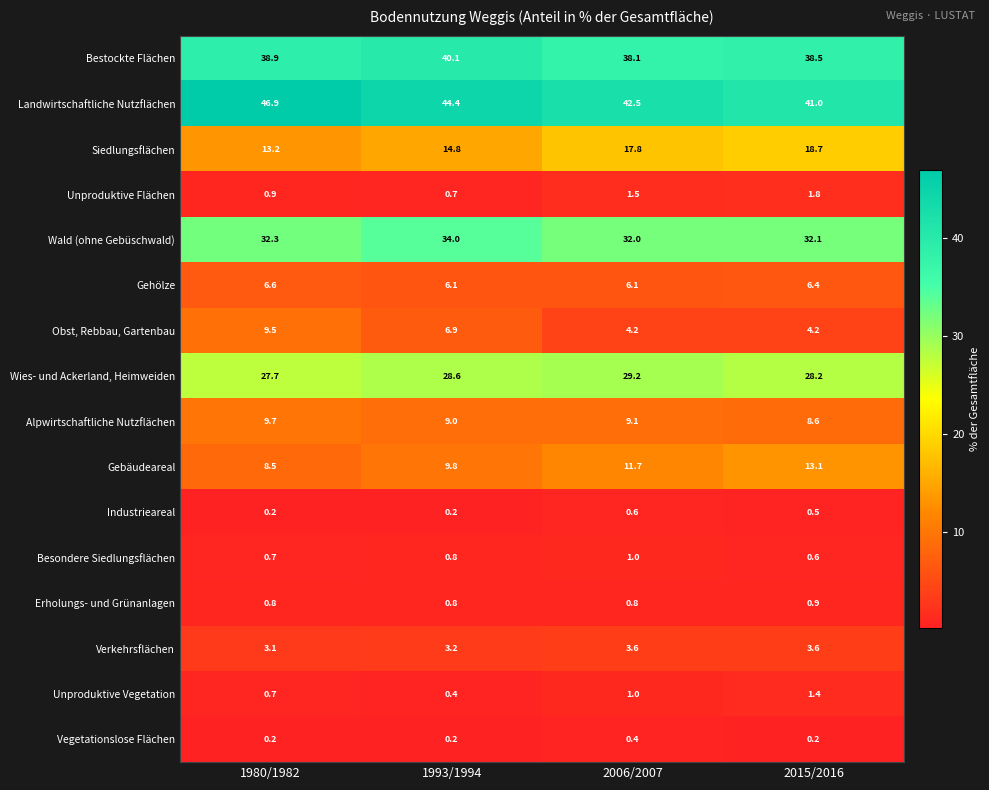

Read the Landwirtschaftliche Nutzflächen value at 1993/1994.

44.4